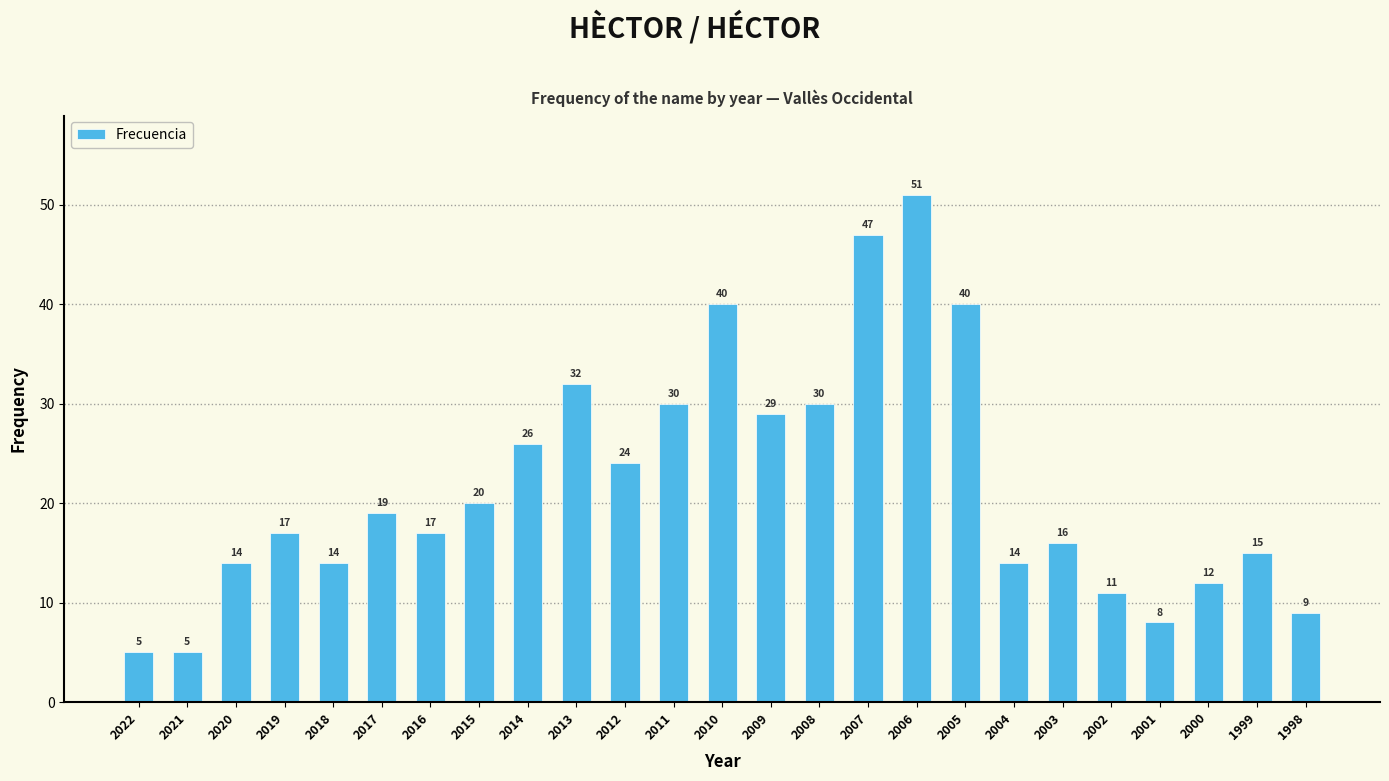

Reading right to left, what are all the values shown in this chart?

1998=9	1999=15	2000=12	2001=8	2002=11	2003=16	2004=14	2005=40	2006=51	2007=47	2008=30	2009=29	2010=40	2011=30	2012=24	2013=32	2014=26	2015=20	2016=17	2017=19	2018=14	2019=17	2020=14	2021=5	2022=5